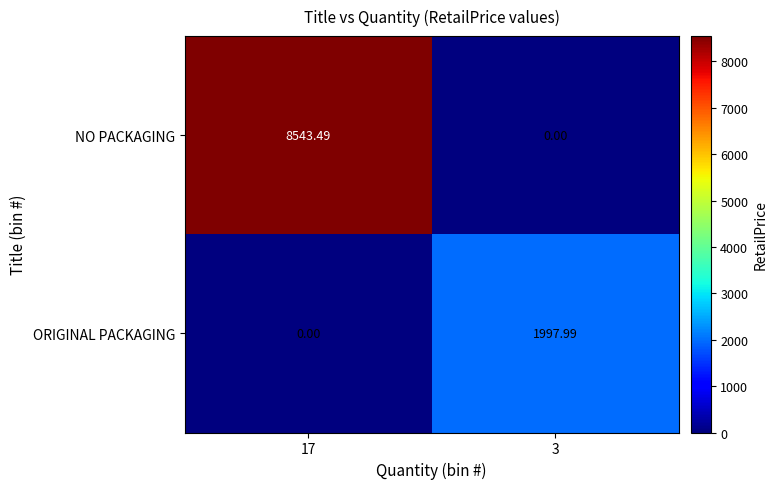

At which category is the sum across all series the highest?

17